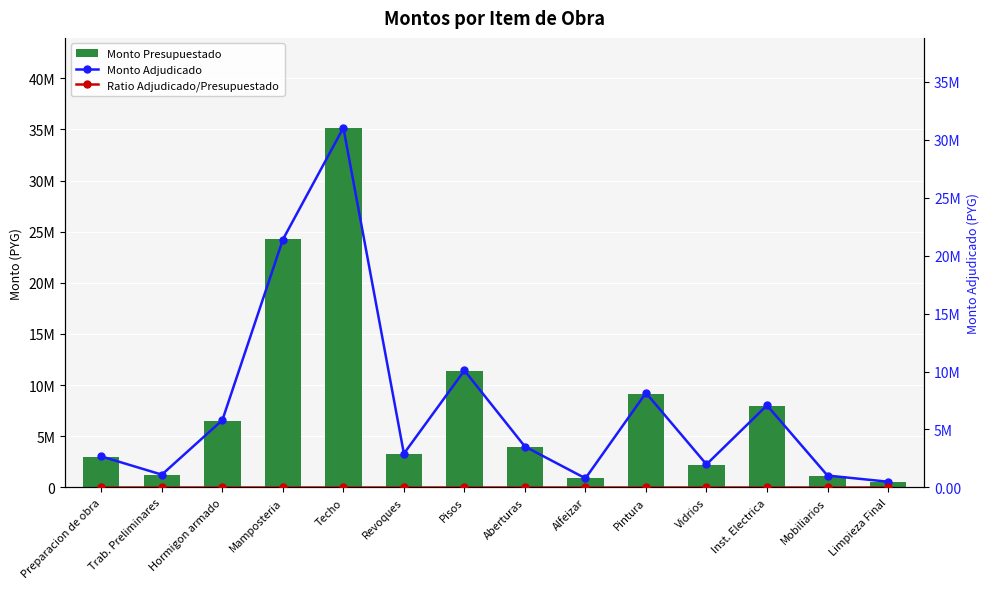

At Mamposteria, list the series in order from smallest to largest.

Ratio Adjudicado/Presupuestado, Monto Adjudicado, Monto Presupuestado